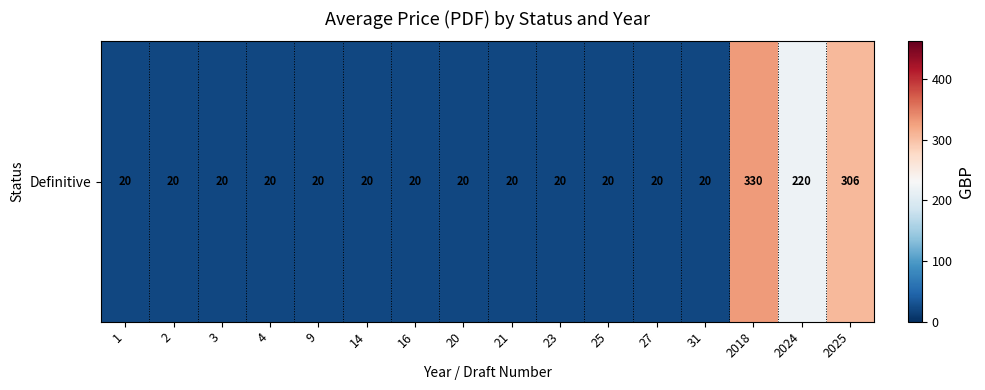

Which has a higher value, 27 or 21?

27